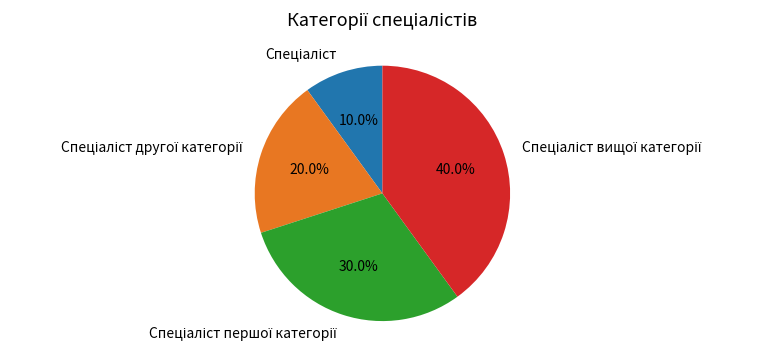

Is there any slice that represents more than half of the pie?

No